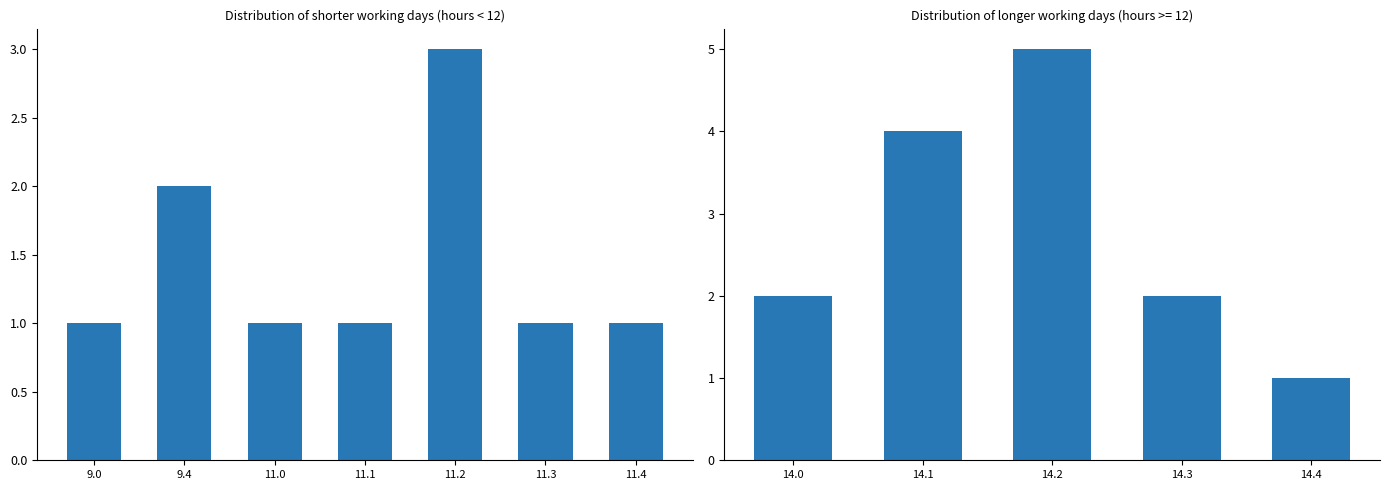

Which label corresponds to the smallest value in the chart?

9.0